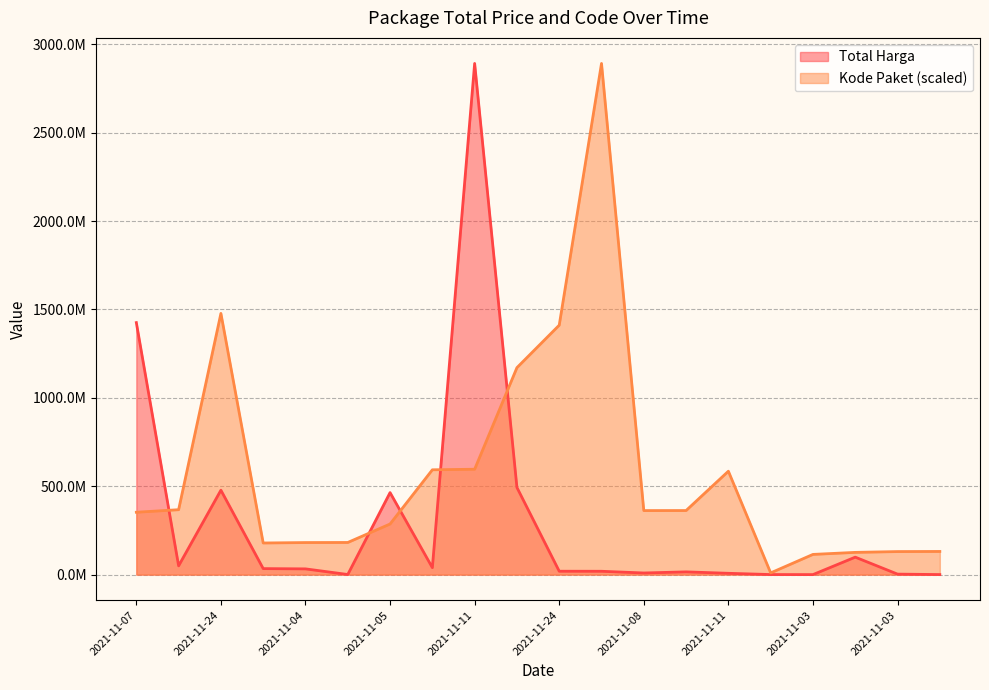

Which label corresponds to the largest value in the chart?

2021-11-11